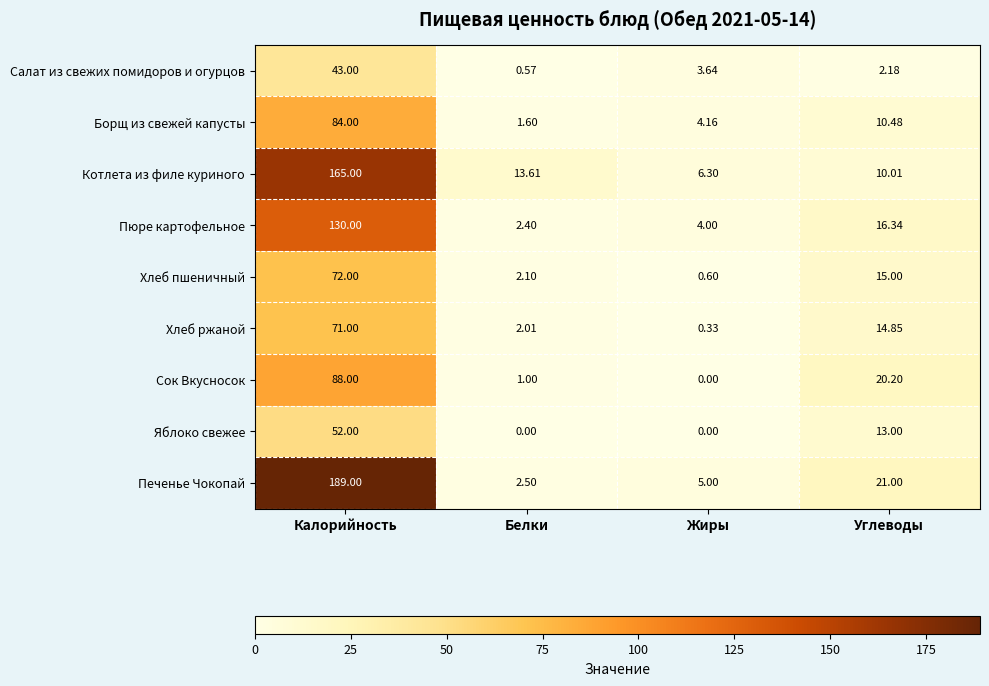

Which series has the widest spread of values?

Печенье Чокопай